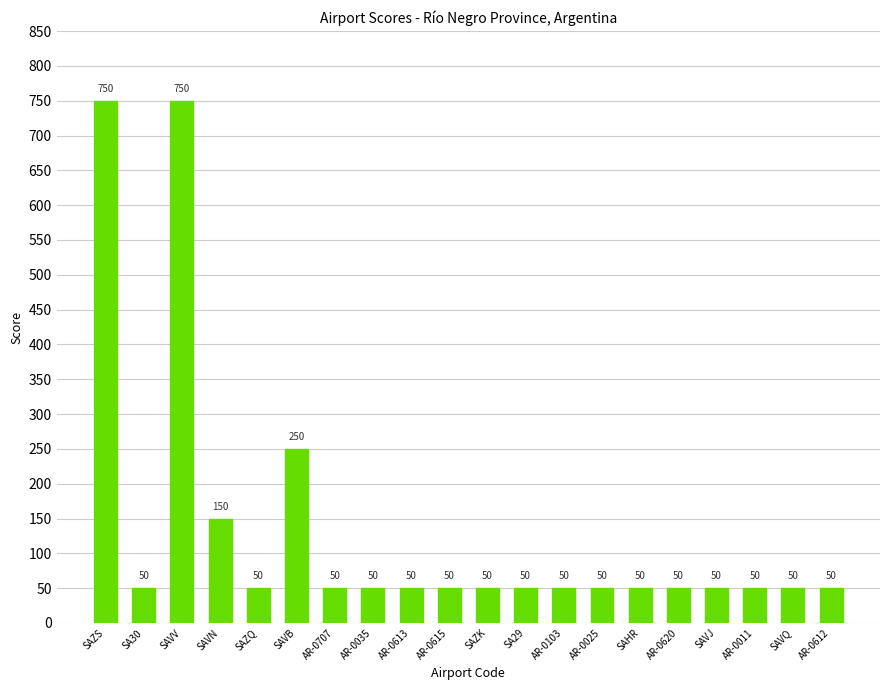

Reading left to right, list all the values displayed in this chart.

750	50	750	150	50	250	50	50	50	50	50	50	50	50	50	50	50	50	50	50